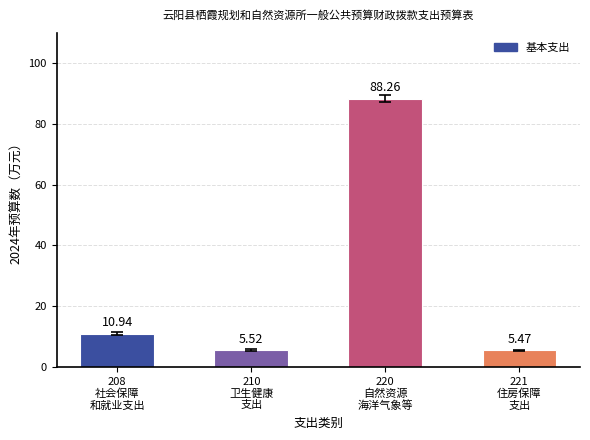

What is the label of the 2nd bar from the right?

220
自然资源
海洋气象等